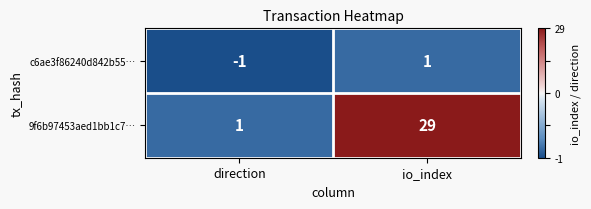

Rank the series by their average value, from lowest to highest.

c6ae3f86240d842b55…, 9f6b97453aed1bb1c7…